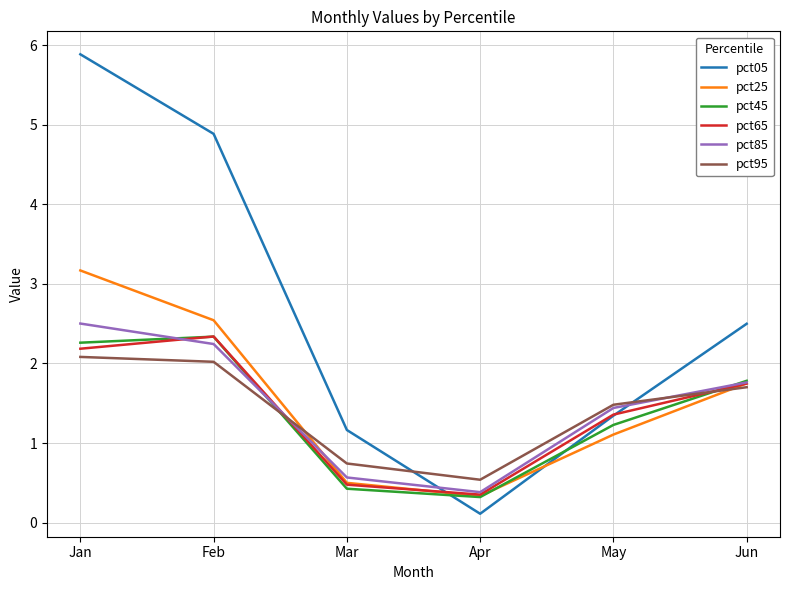

What is the average value of the pct65 series?

1.4